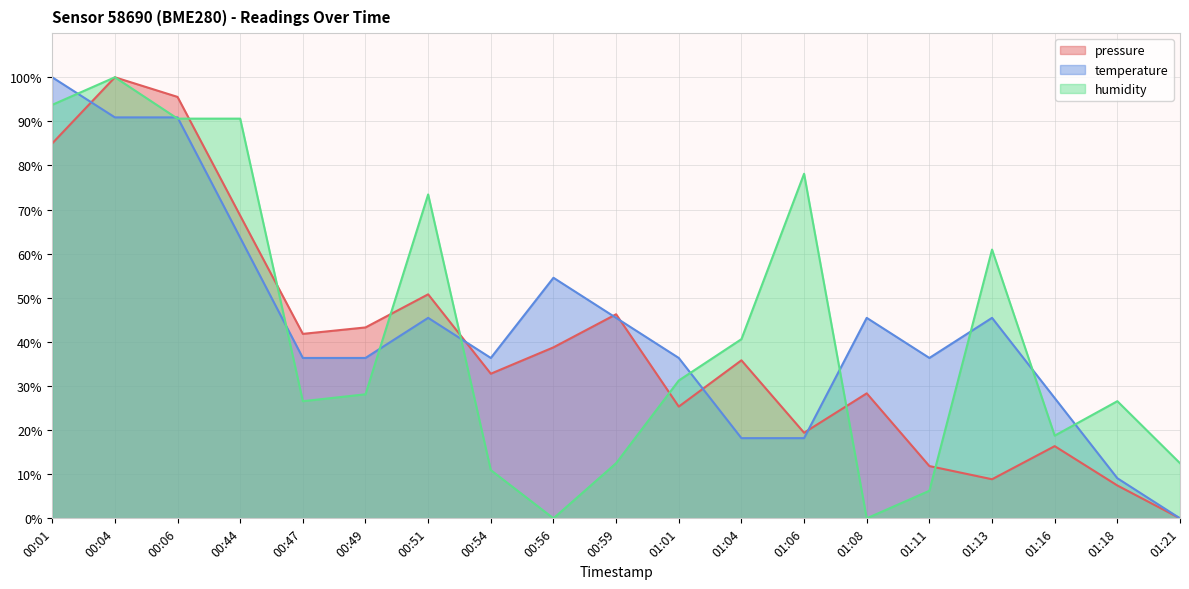

What is the difference between the highest and lowest values at 01:01?

11.0